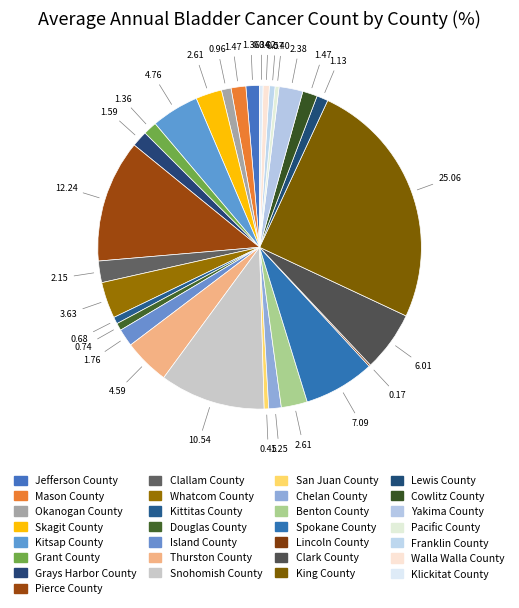

Rank the categories by value from lowest to highest.

Lincoln County, Klickitat County, Pacific County, San Juan County, Franklin County, Walla Walla County, Kittitas County, Douglas County, Okanogan County, Lewis County, Chelan County, Jefferson County, Grant County, Mason County, Cowlitz County, Grays Harbor County, Island County, Clallam County, Yakima County, Skagit County, Benton County, Whatcom County, Thurston County, Kitsap County, Clark County, Spokane County, Snohomish County, Pierce County, King County